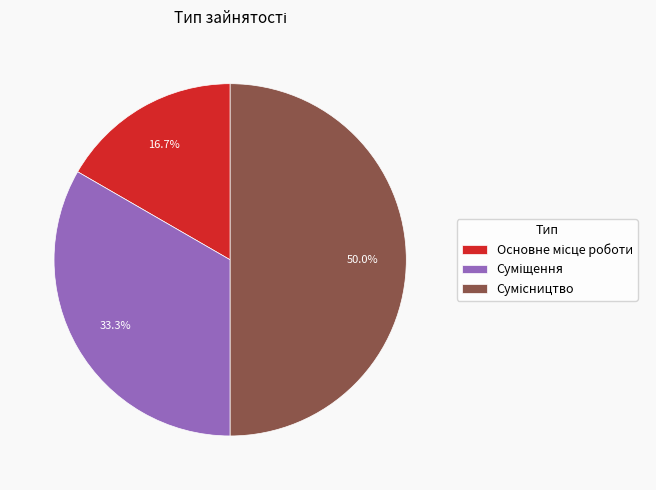

What is the change in value from Суміщення to Сумісництво?

+1